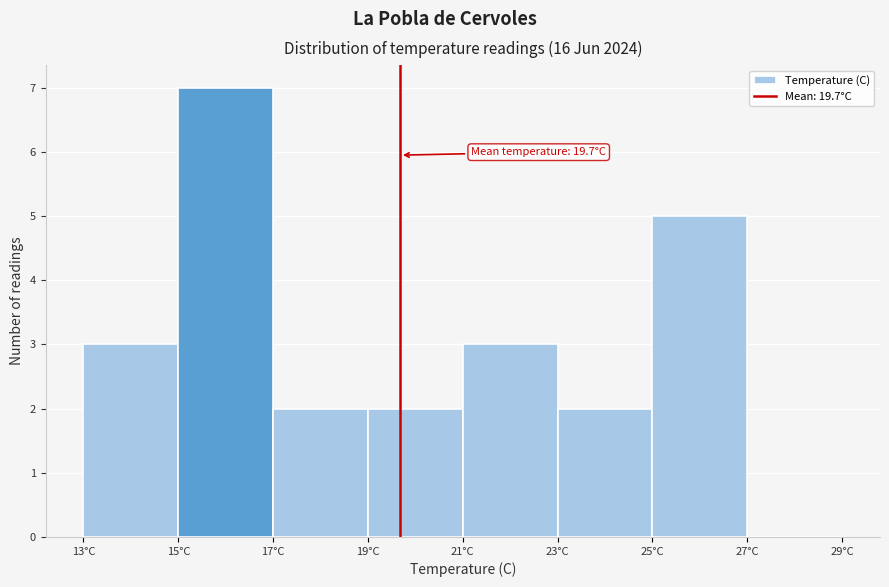

Which range on the x-axis has the tallest bar?

15 to 17